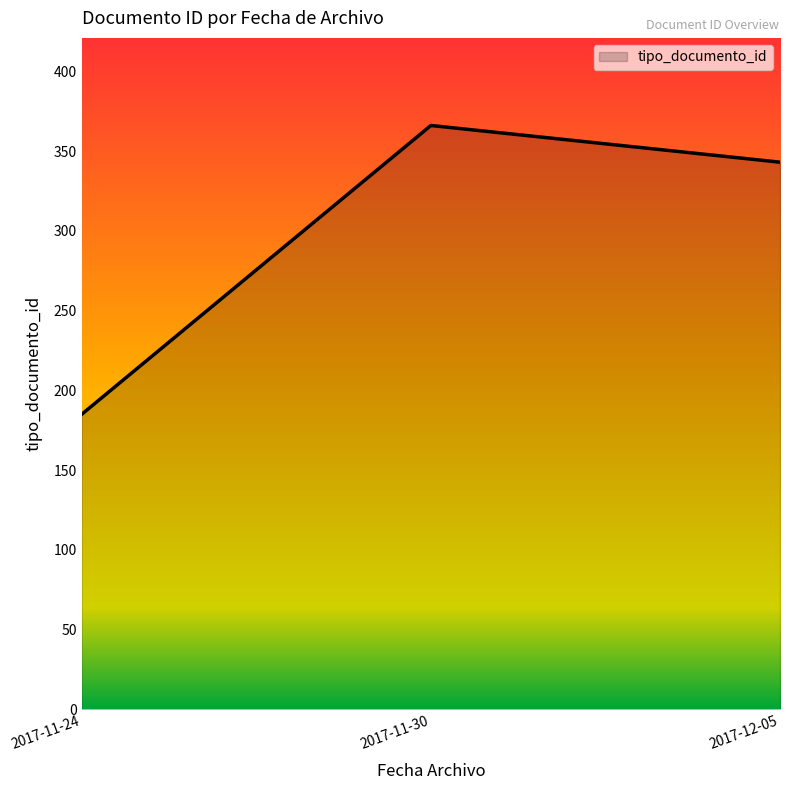

Reading left to right, what are all the values shown in this chart?

185	366	343